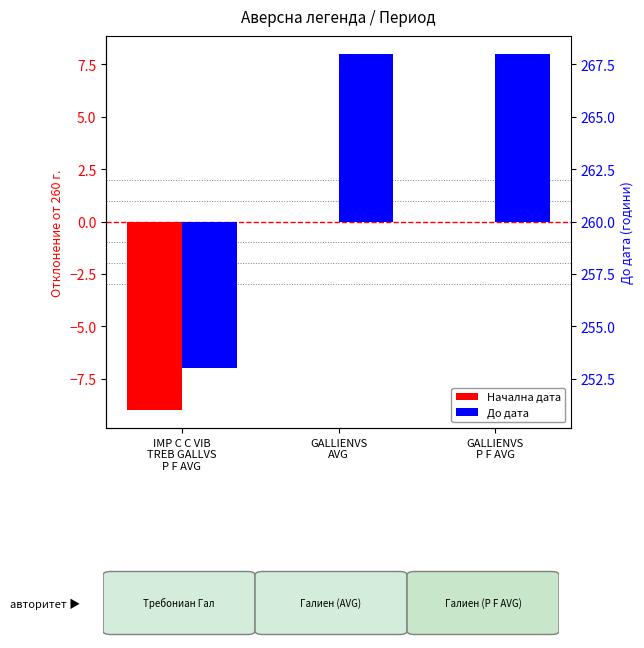

What is the label of the 1st bar from the left?

IMP C C VIB
TREB GALLVS
P F AVG